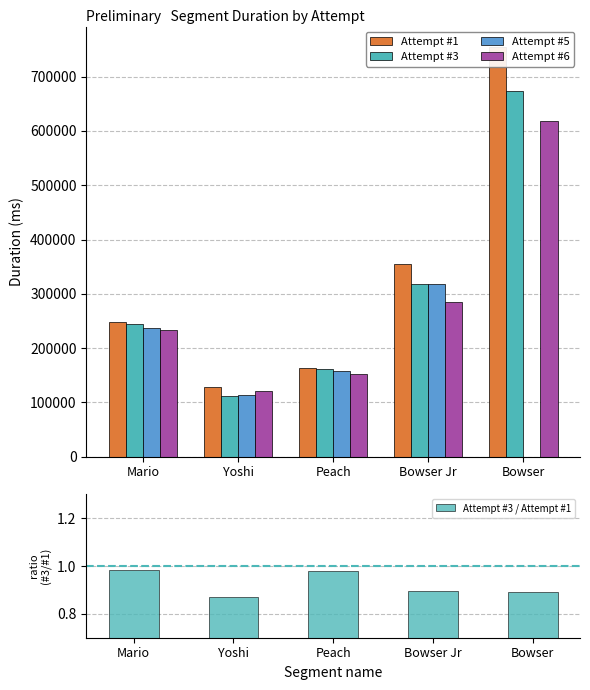

What is the value of the Attempt #6 bar at the 4th from the left?

284874.0